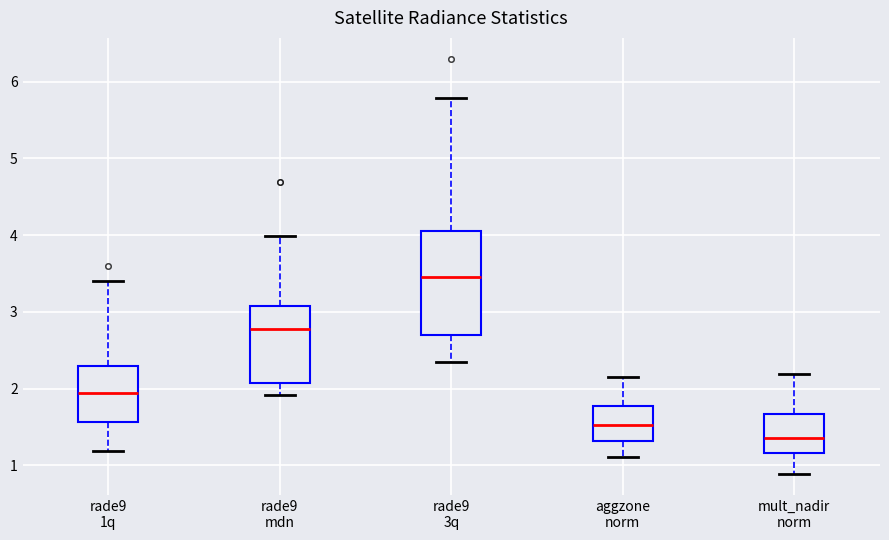

Where does the lower whisker of the box for rade9 1q end on the y-axis? The values are not printed on the chart, so give them approximately, as read against the axis.

1.2